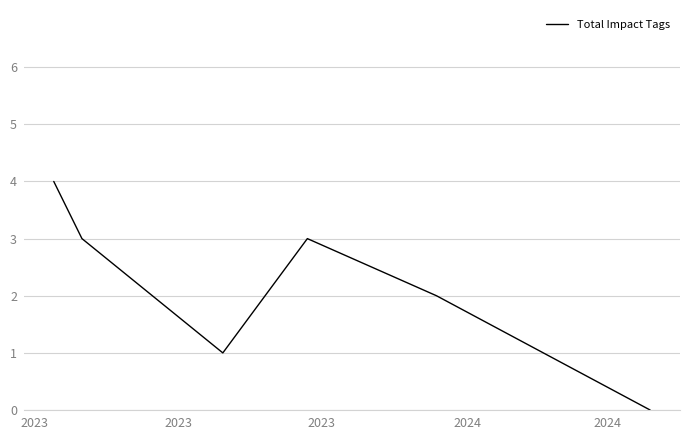

Reading left to right, what are all the values shown in this chart?

4	3	1	3	2	0